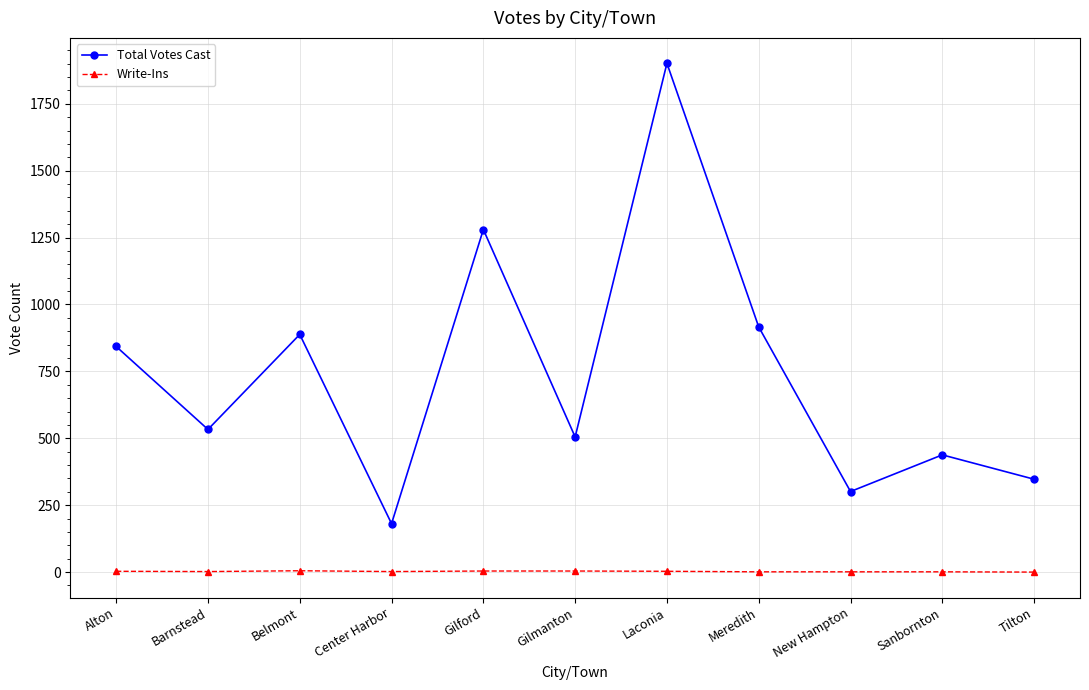

Rank the series by their average value, from highest to lowest.

Total Votes Cast, Write-Ins